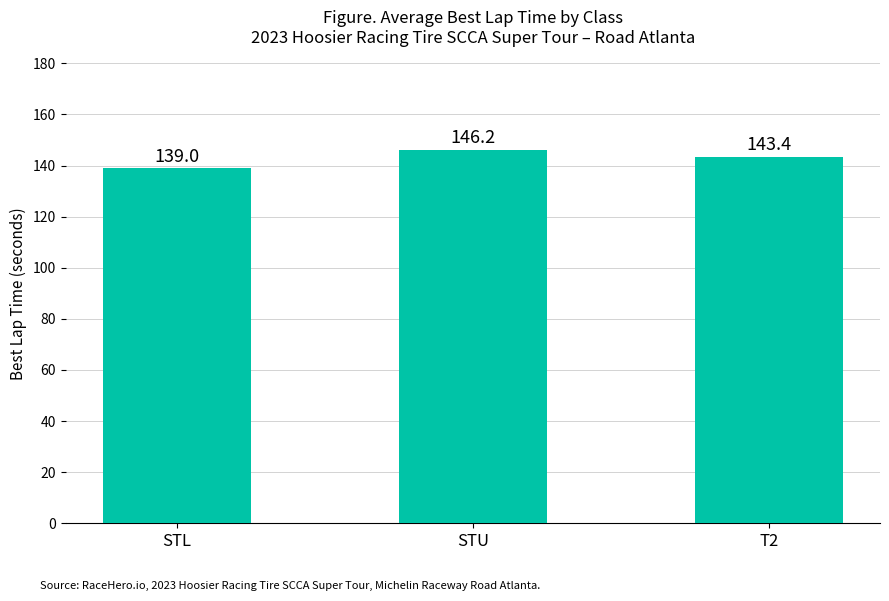

Reading right to left, transcribe all the data shown in this chart.

T2=143.4	STU=146.2	STL=139.0